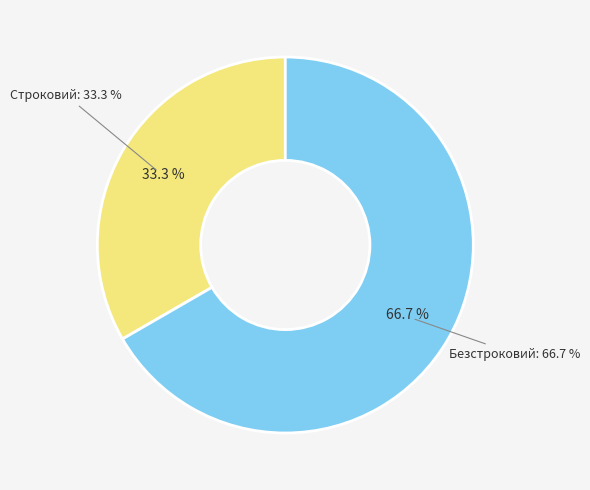

Rank the categories by value from highest to lowest.

Безстроковий, Строковий